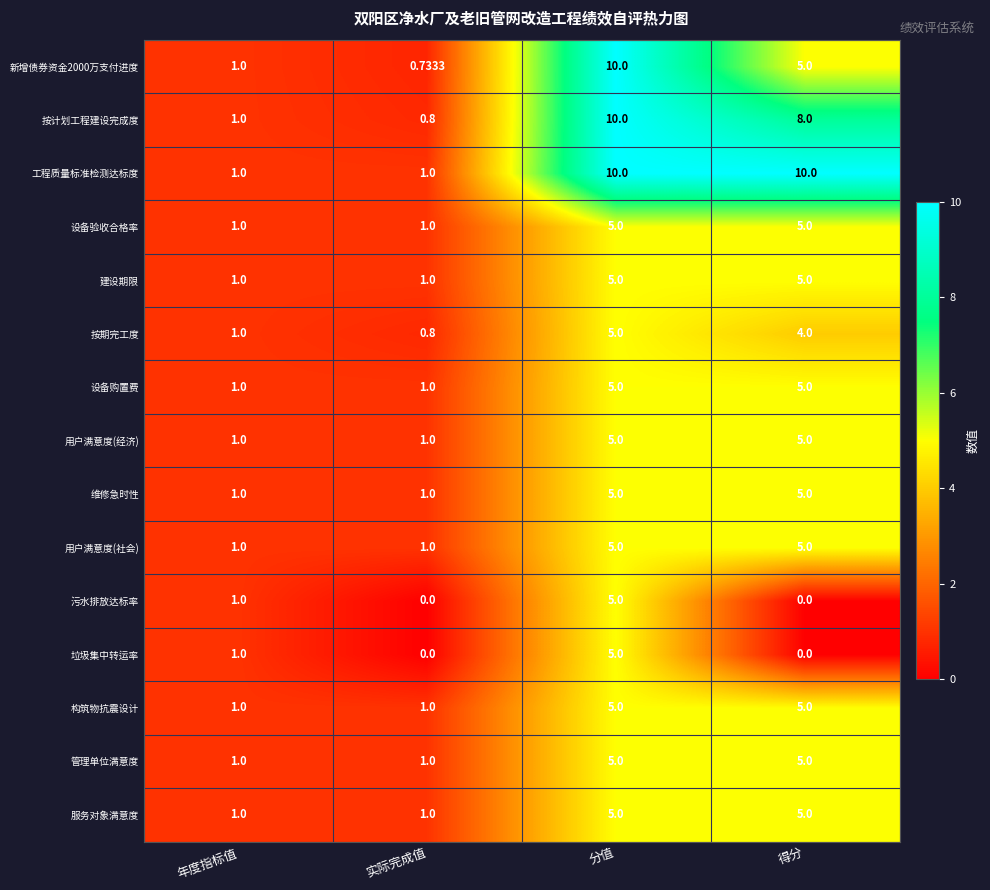

Between 年度指标值 and 得分, which series saw the biggest shift?

工程质量标准检测达标度